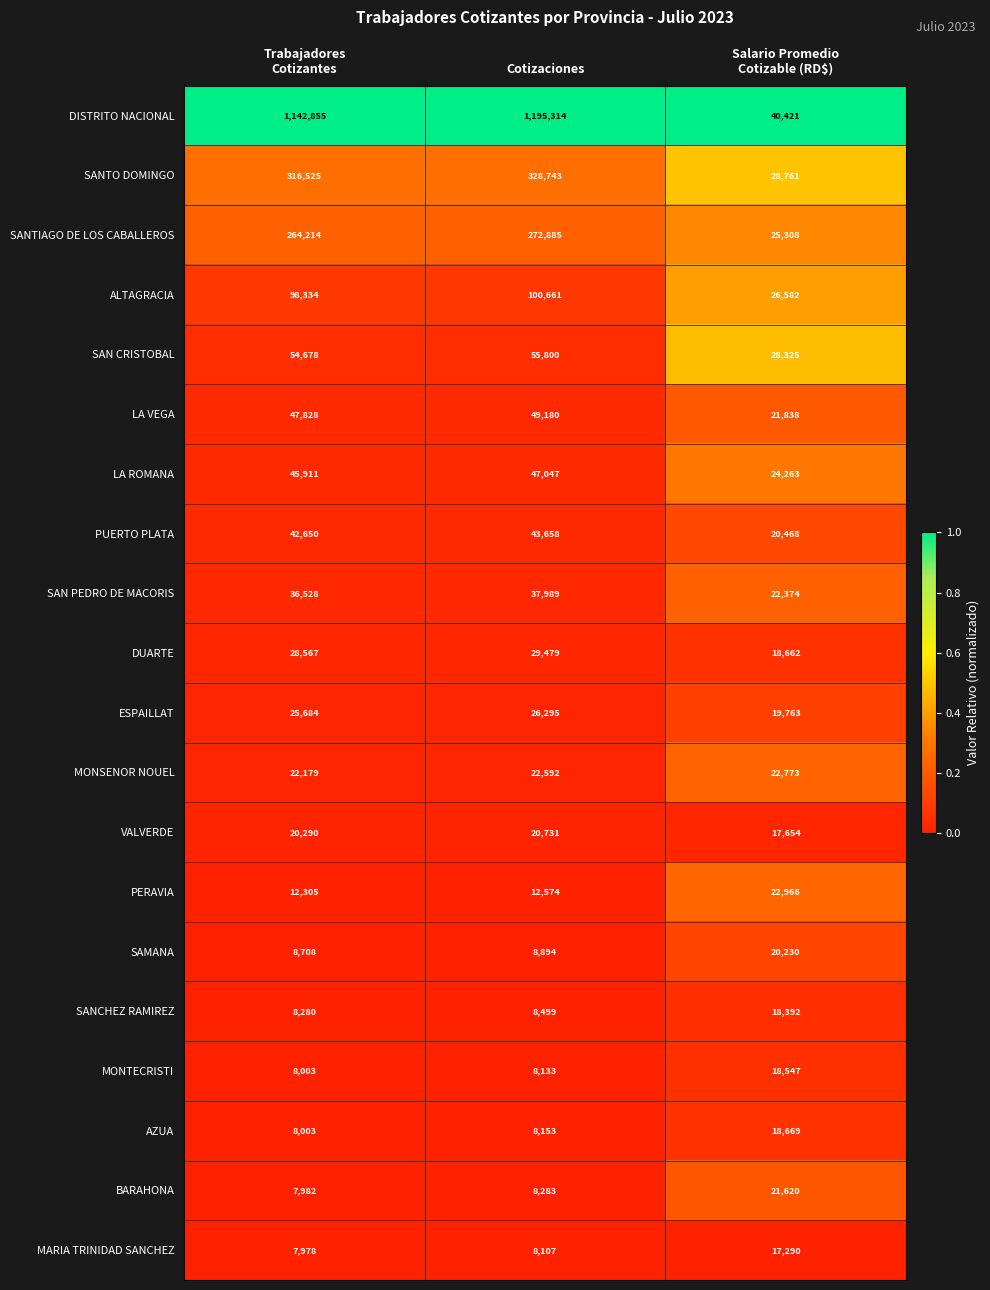

What is the sum of all PERAVIA values?

47845